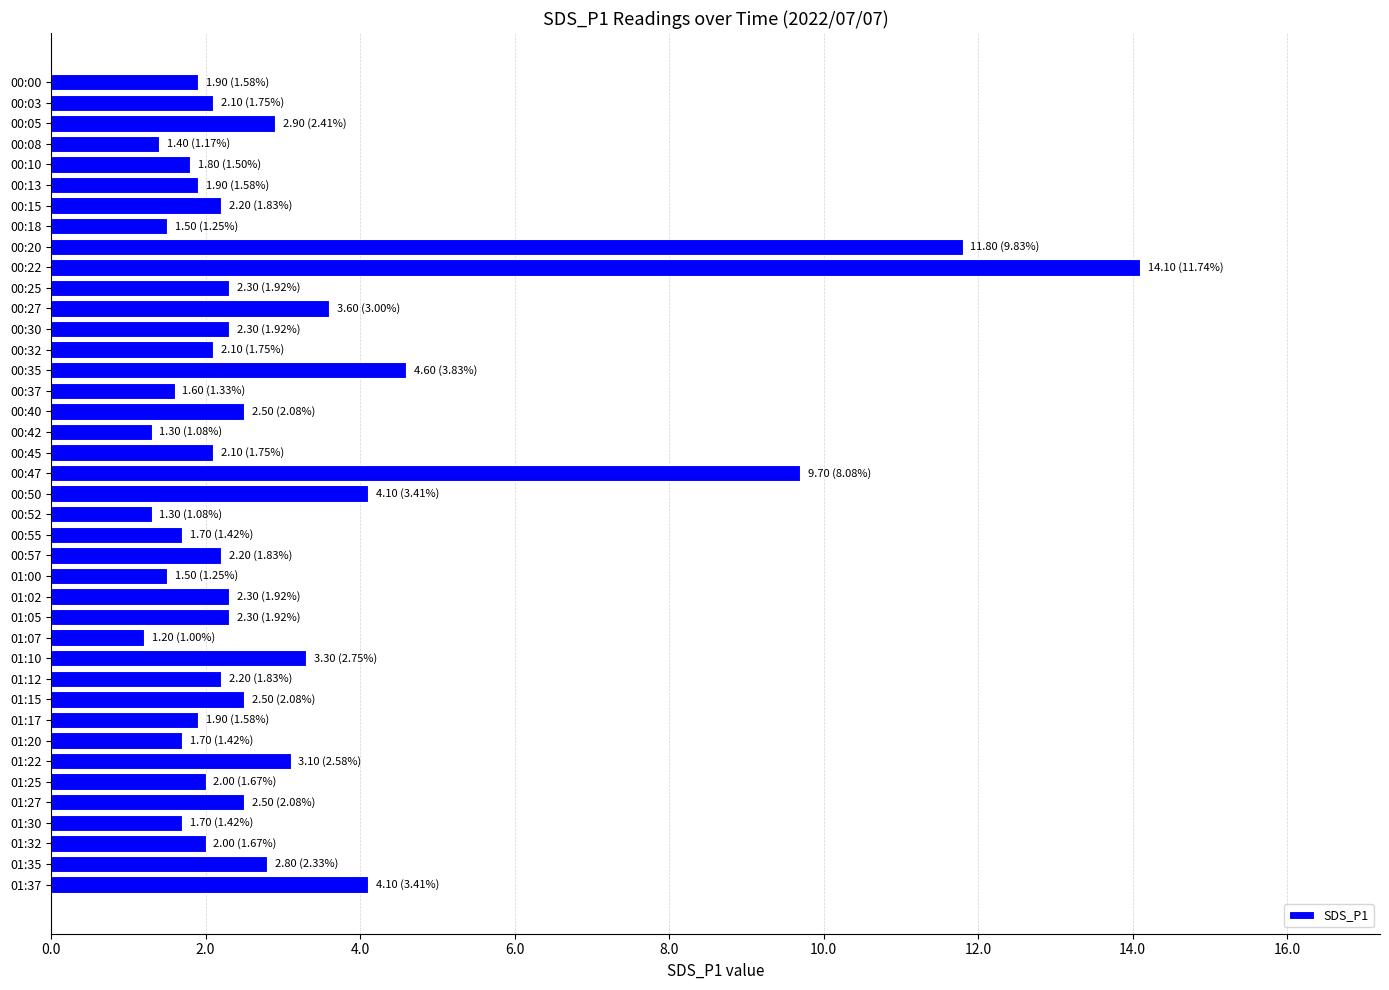

The chart shows a value of 2.8 at 00:32. True or false?

False